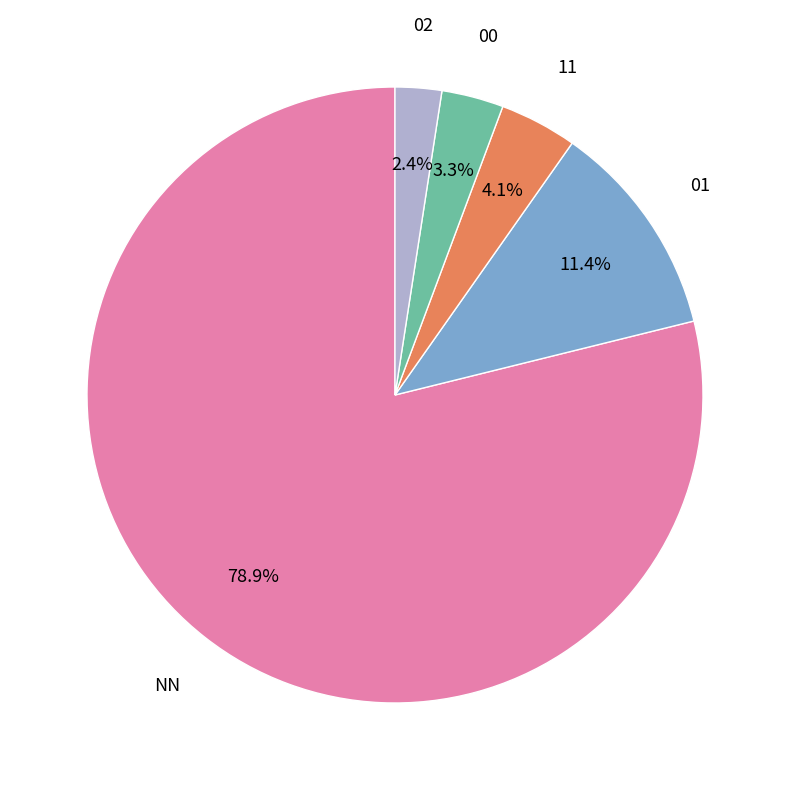

Which has a higher value, 01 or NN?

NN